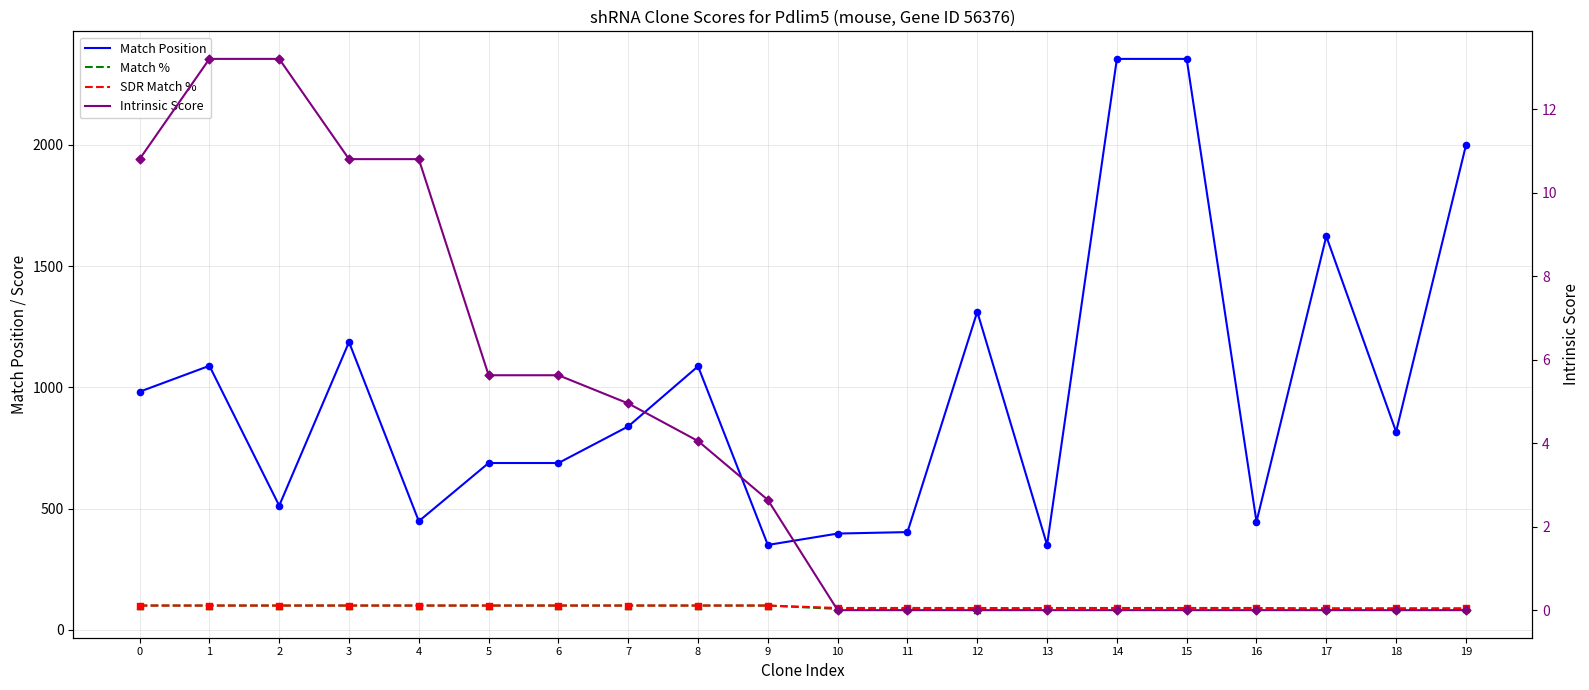

At which category is the sum across all series the highest?

14